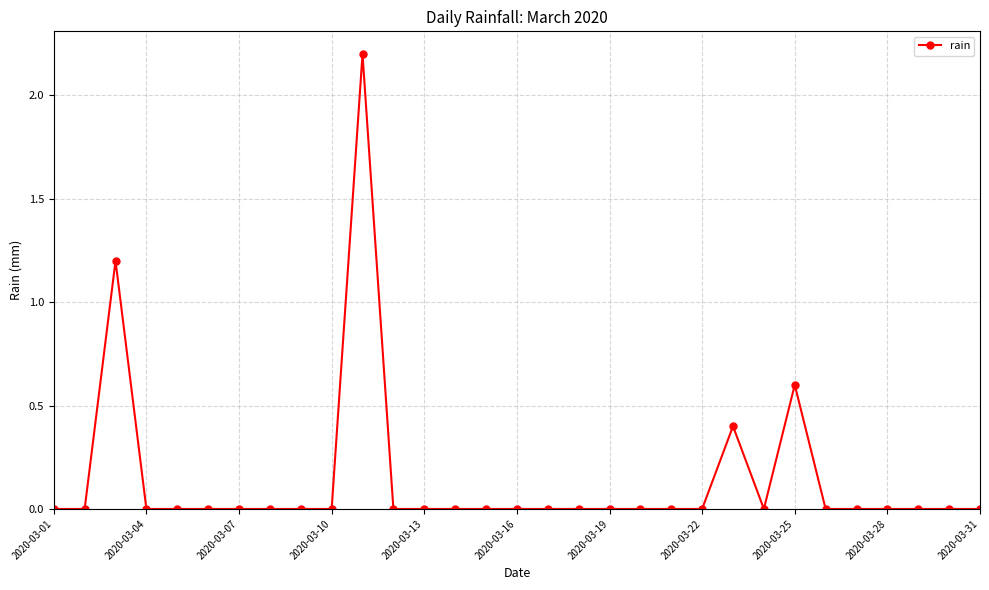

True or false: the data has more than 0 interior local peaks.

True